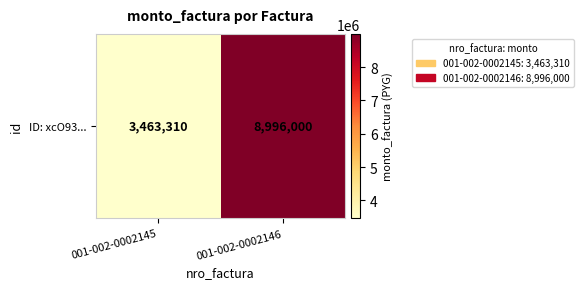

Reading right to left, extract all data points from this chart.

8996000	3463310